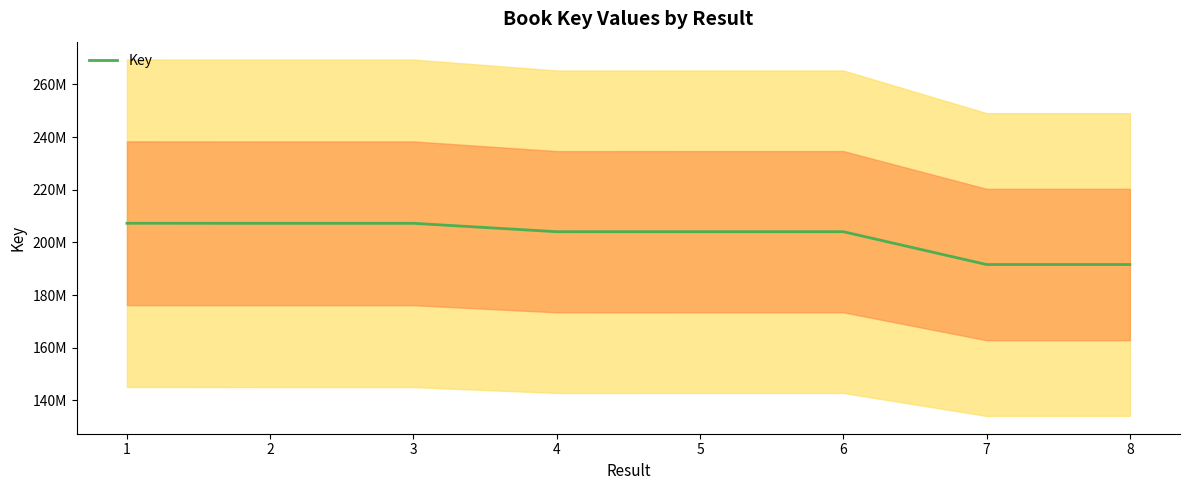

Approximately how many times larger is the value at 4 compared to 2?

1.0